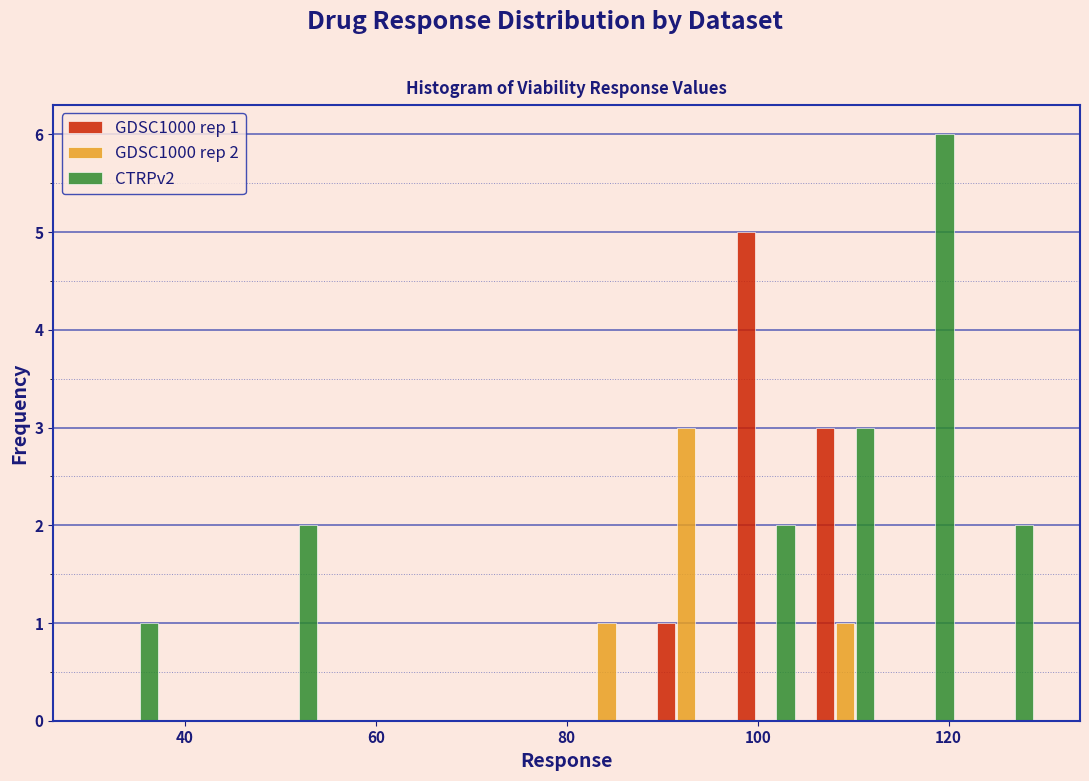

In the CTRPv2 series, which range on the x-axis has the tallest bar?

114 to 122